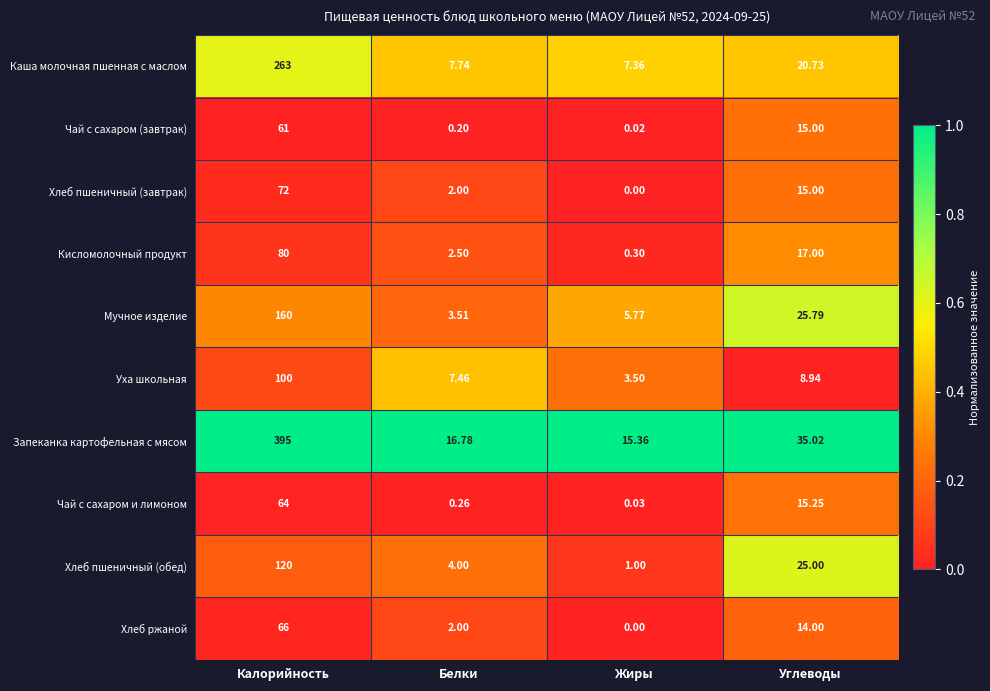

Between Калорийность and Углеводы, which series saw the biggest shift?

Запеканка картофельная с мясом